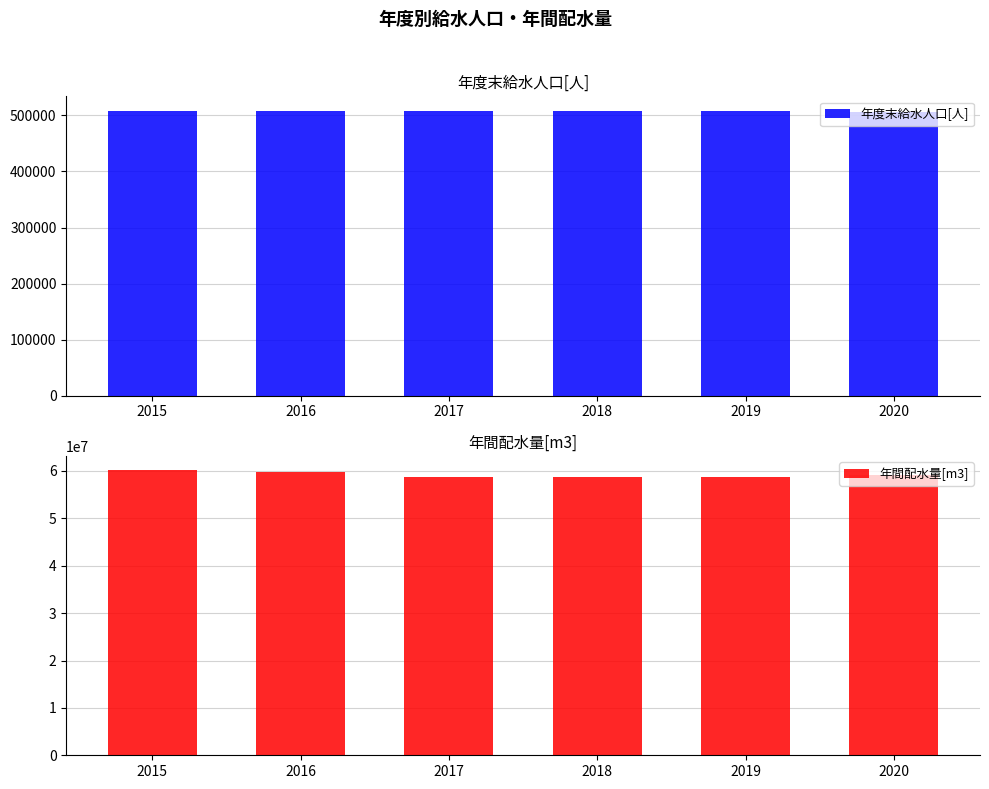

The value of 年間配水量[m3] at 2015 is 60188053. True or false?

True